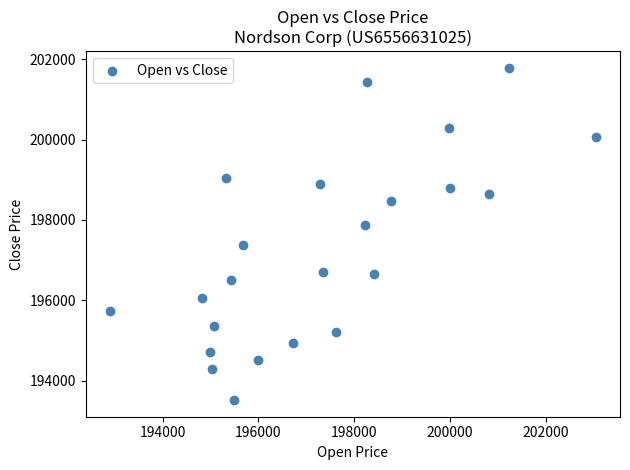

What is the range of Y values (max minus min)?

8260